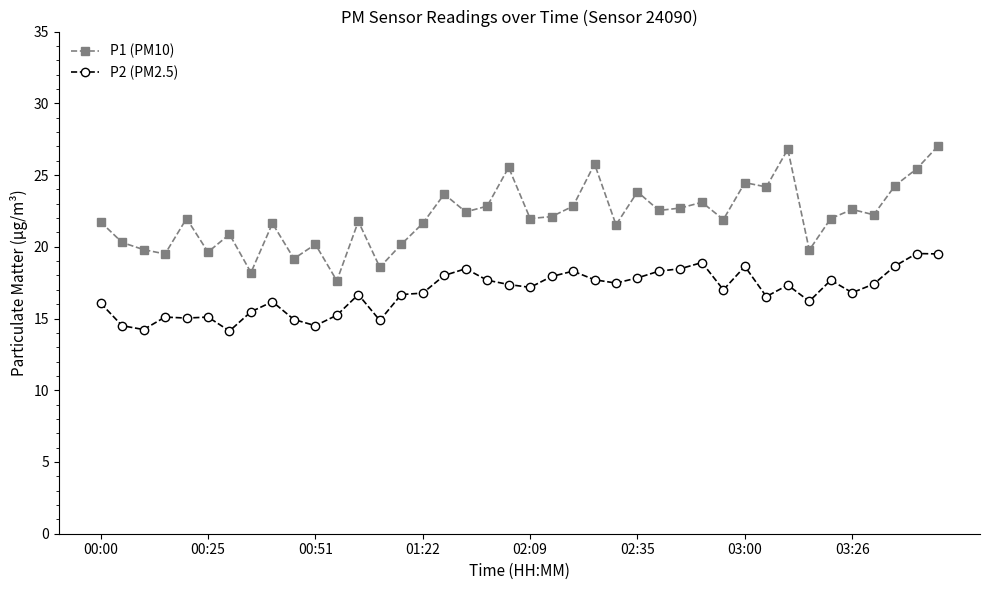

True or false: P2 (PM2.5) has more than 0 points higher than both neighbors.

True